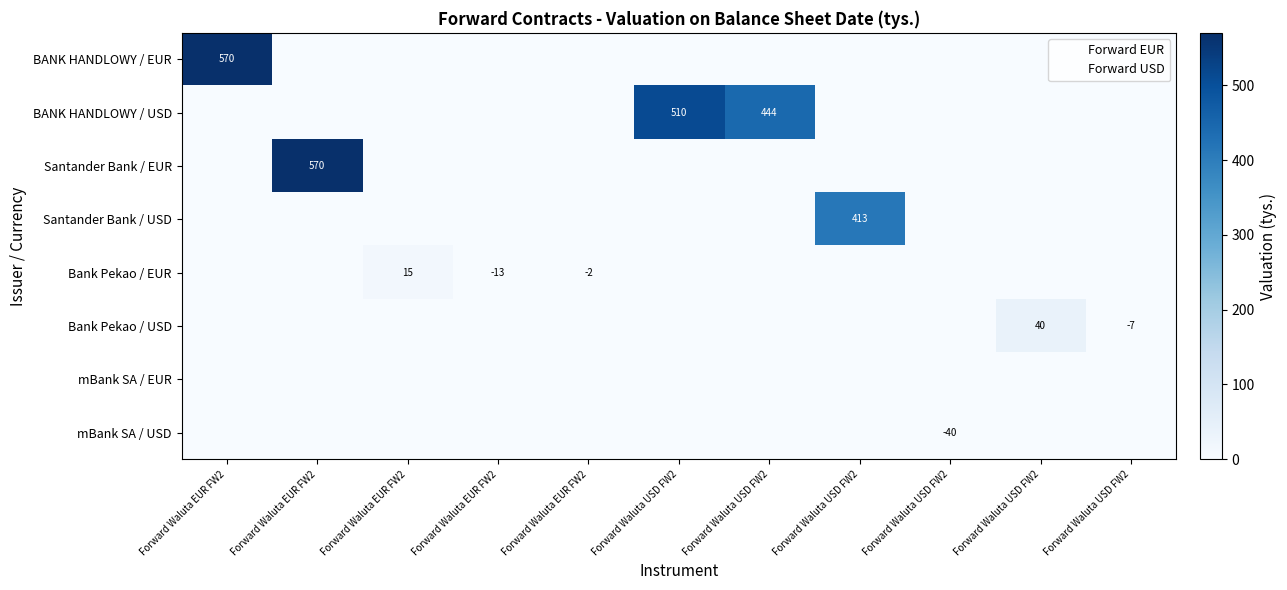

Which category has the lowest value across all series?

Forward Waluta USD FW2